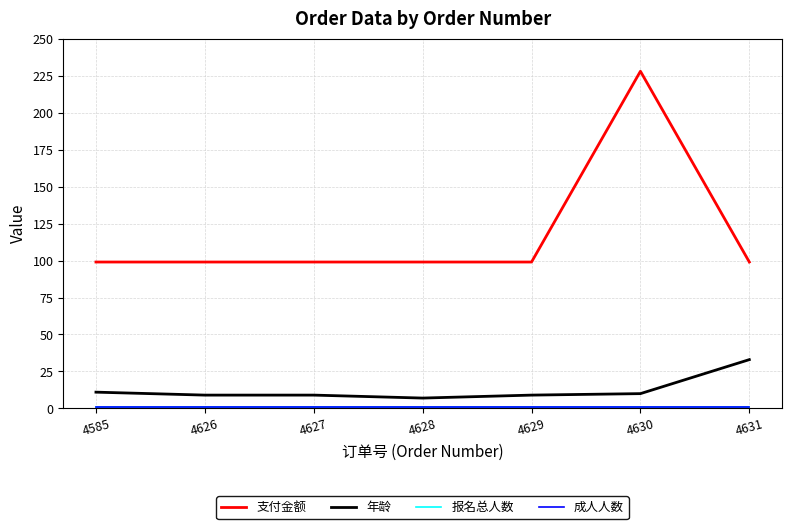

Does the chart display data point markers on the line(s)?

No